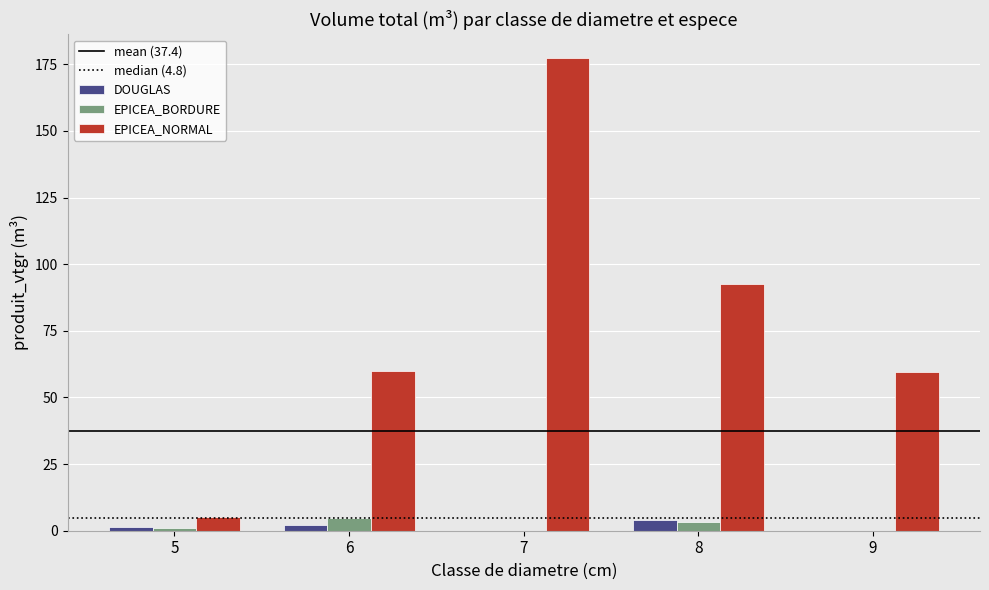

True or false: DOUGLAS has a value of 0.0 at 7.

True